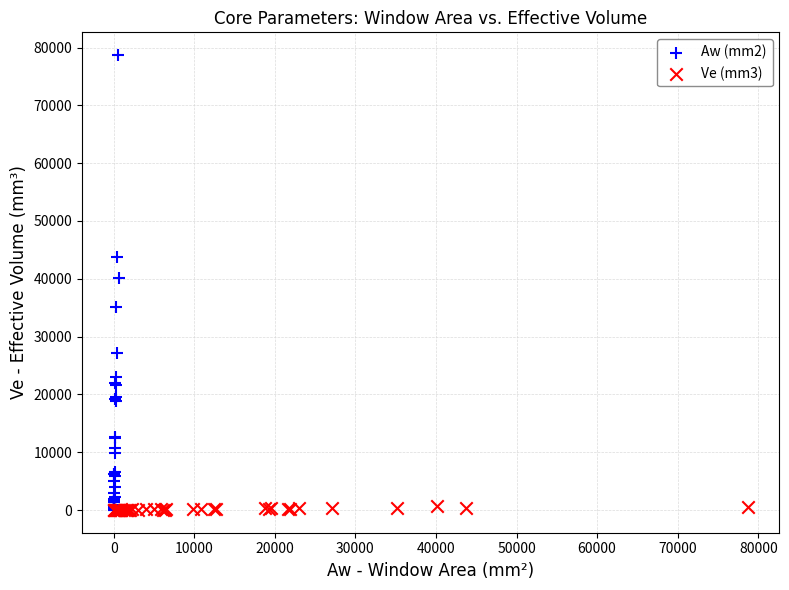

Which series has the widest spread of Y values?

Aw (mm2)